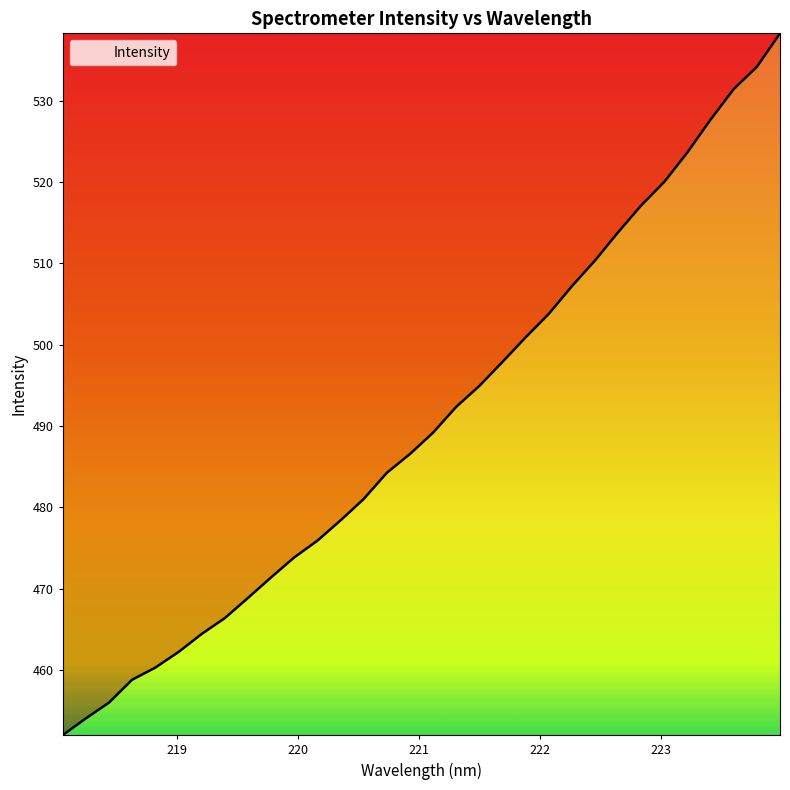

True or false: there are more than 2 points higher than both neighbors.

False